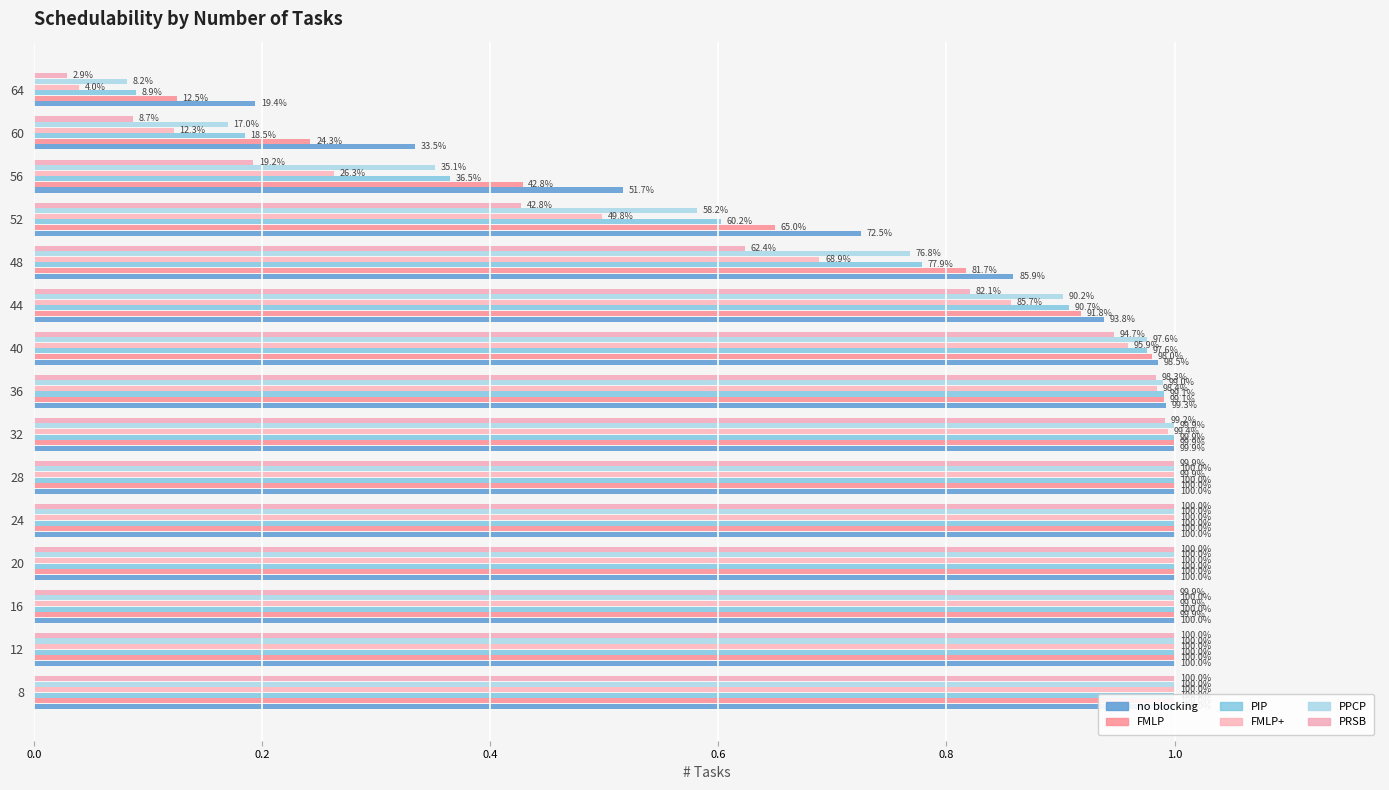

What is the lowest value of the no blocking series?

0.2